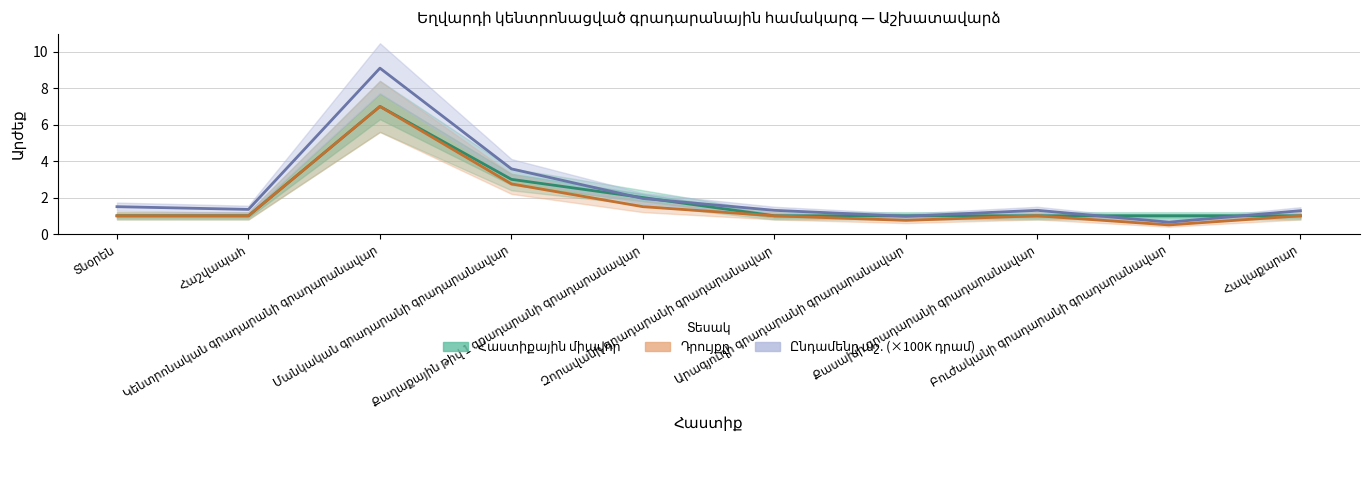

Where is the first local maximum for Ընդամենը աշ. (×100K դրամ)?

Կենտրոնական գրադարանի գրադարանավար